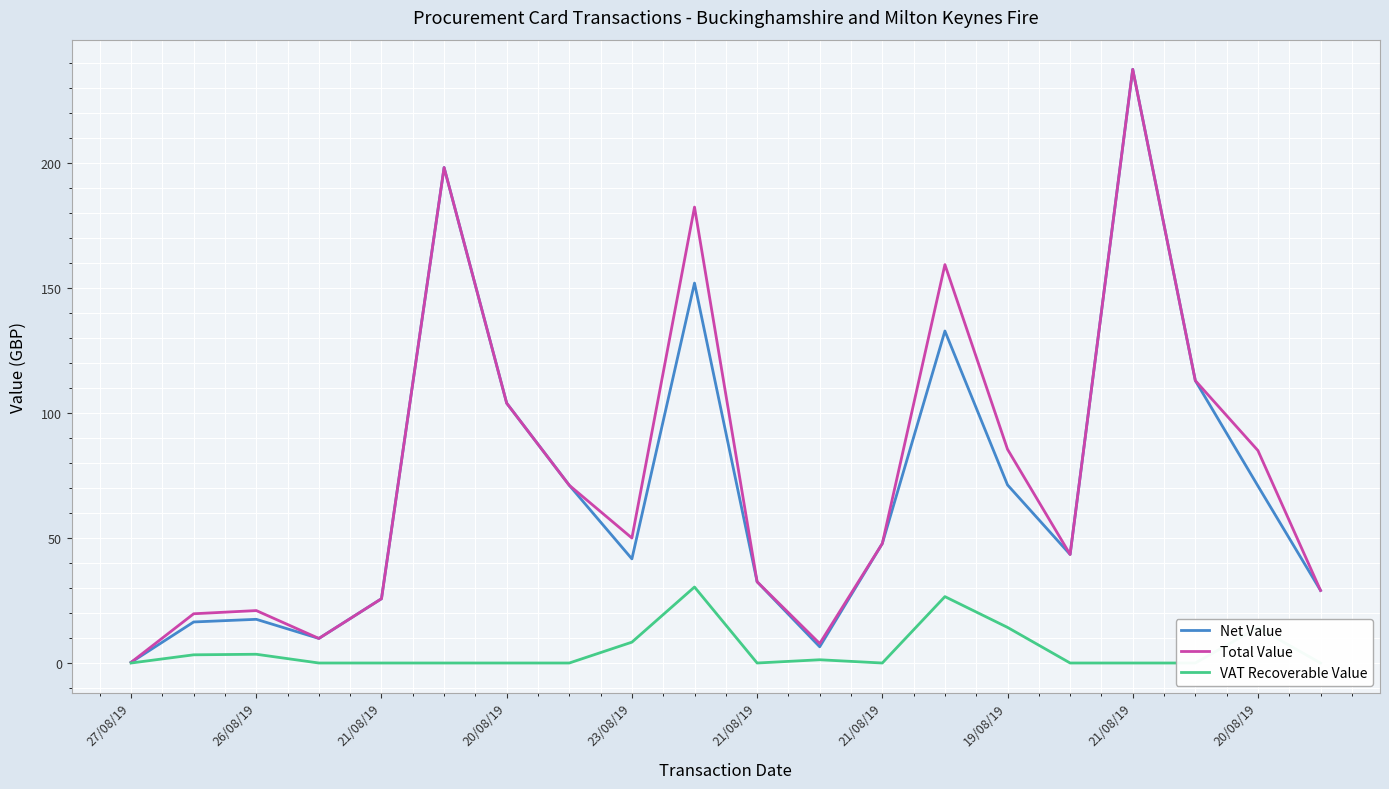

At which label is Total Value closest to 118?

17